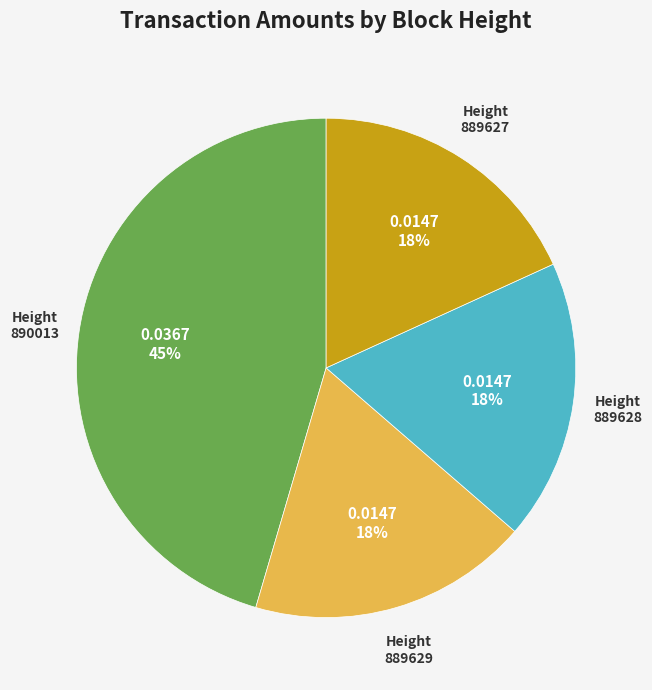

Is the sum of Height 890013 and Height 889628 greater than half?

Yes